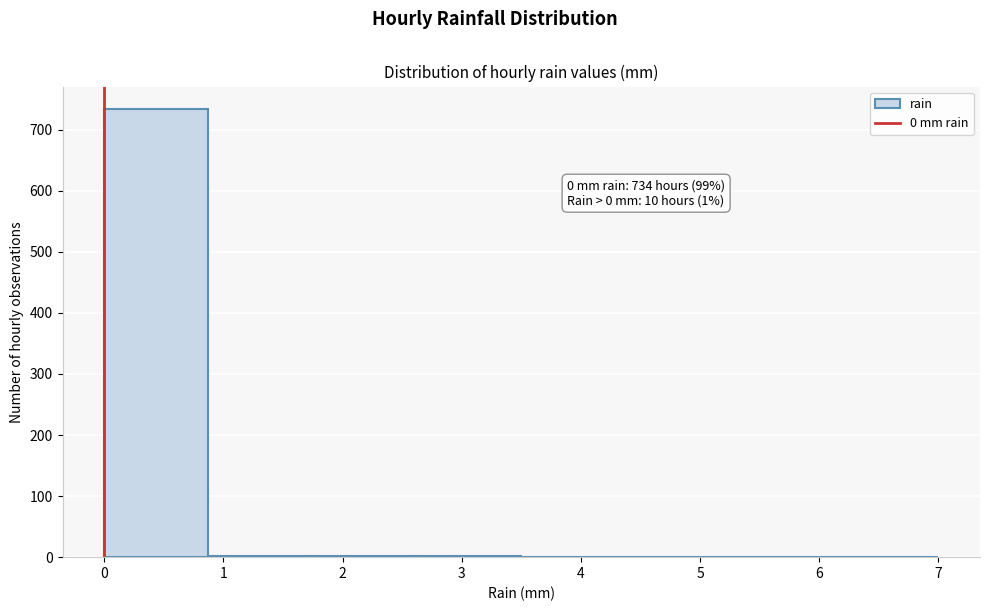

Which range on the x-axis has the tallest bar?

0.0 to 0.9